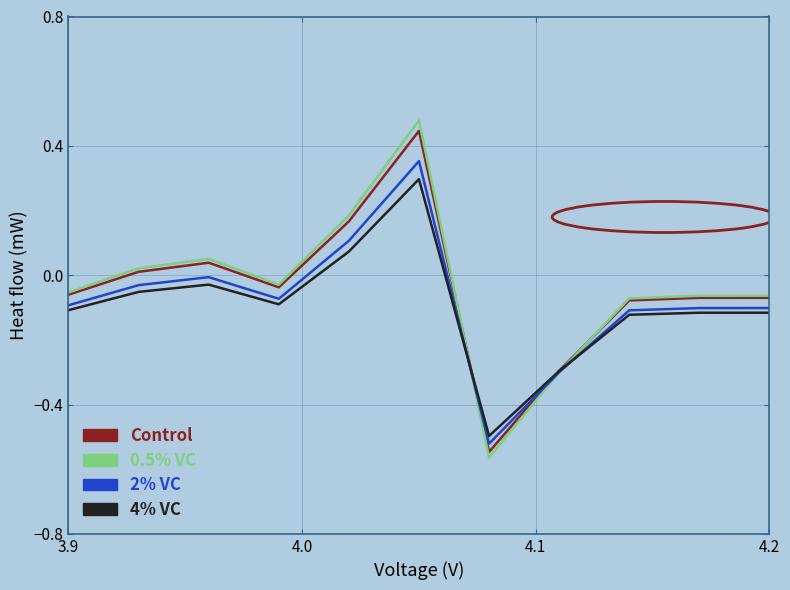

List the series in order of their peak value, lowest first.

4% VC, 2% VC, Control, 0.5% VC